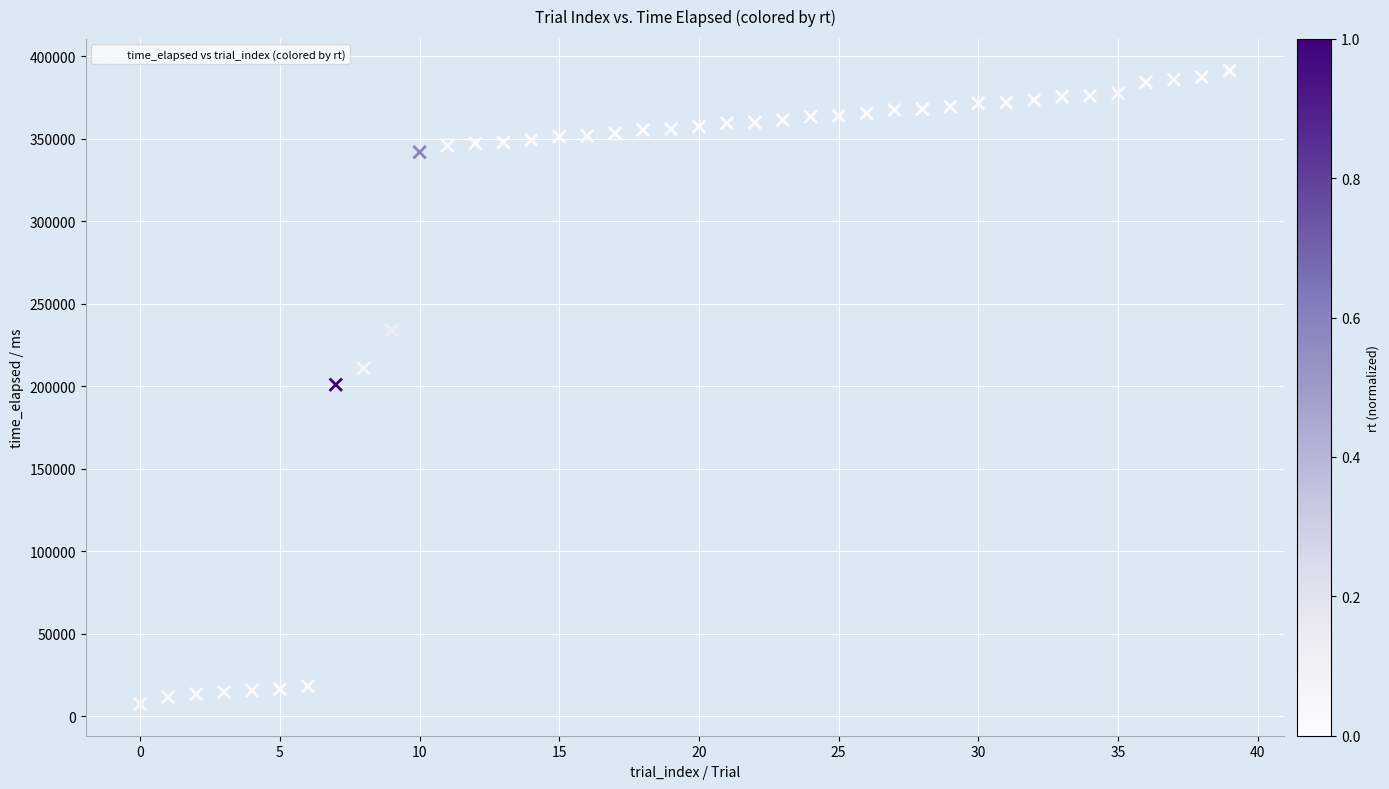

What is the range of Y values (max minus min)?

383740